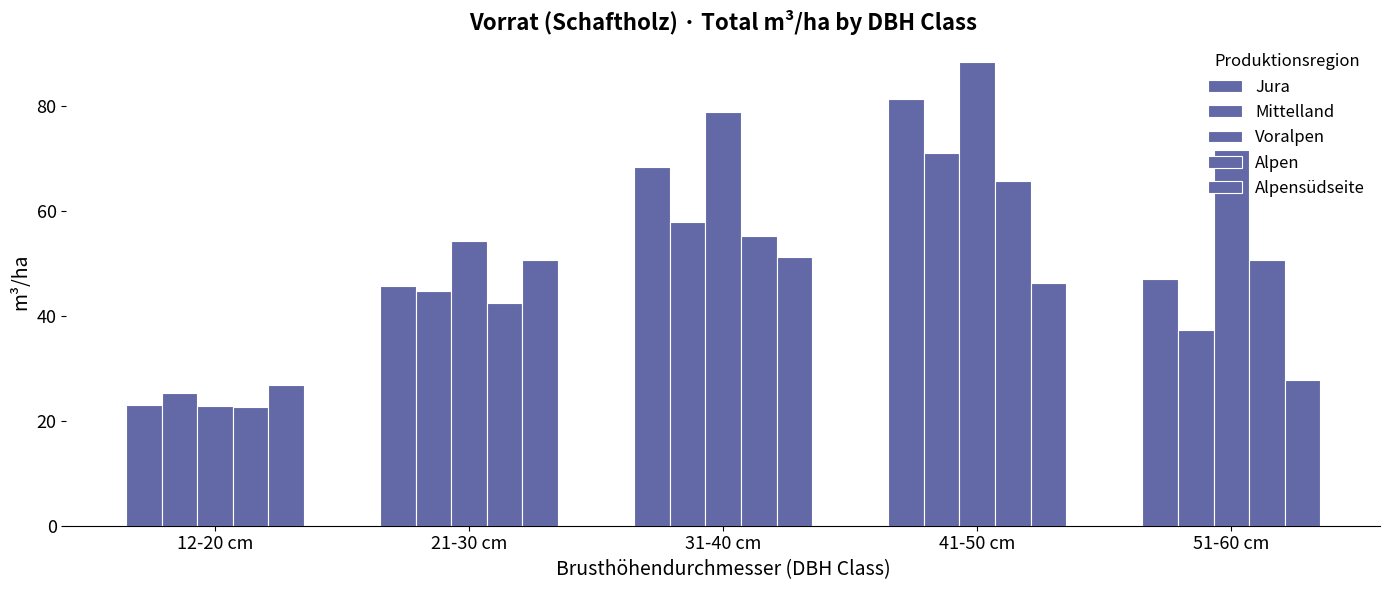

What is the difference between the highest and lowest values at 21-30 cm?

11.9